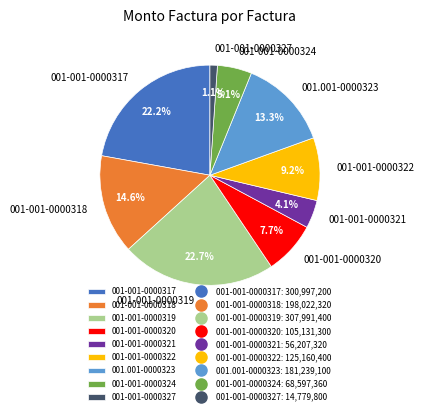

Is there any slice that represents more than half of the pie?

No